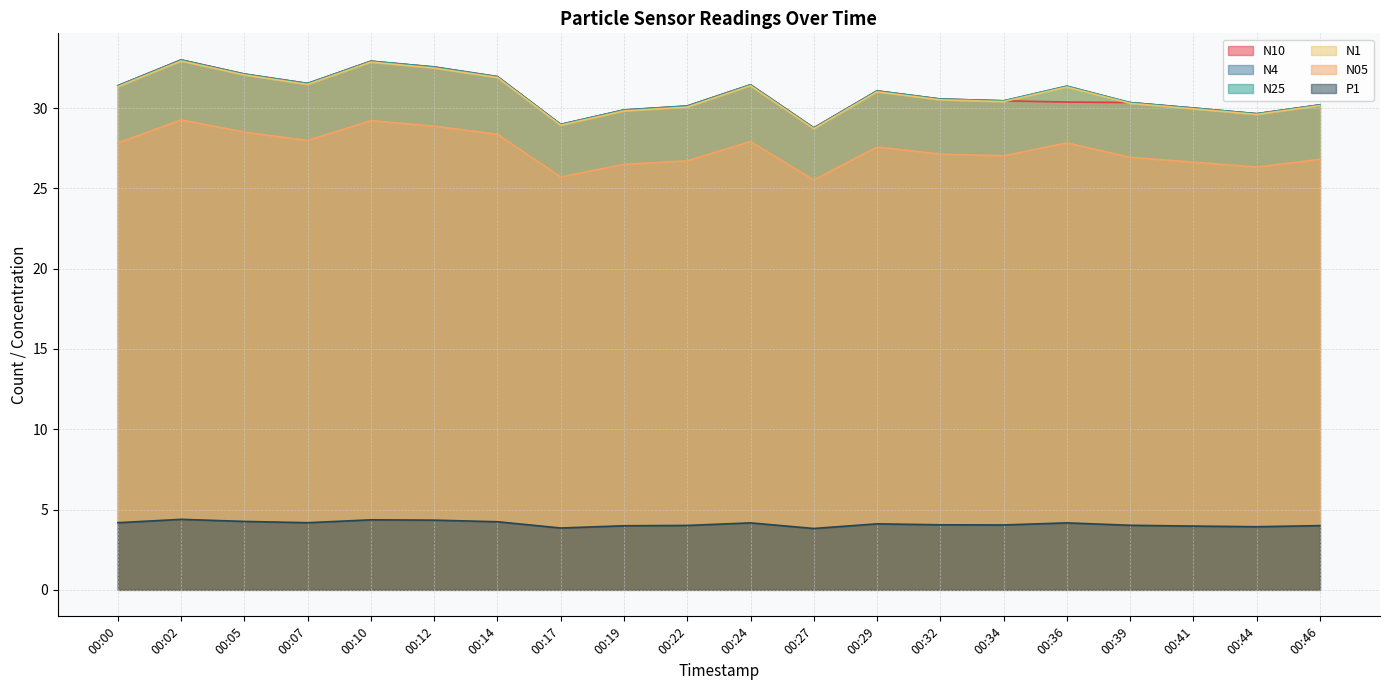

Between 00:46 and 00:10, which is larger?

00:10